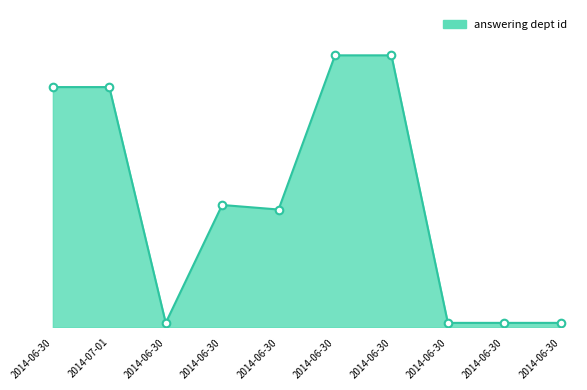

What is the change in value from 2014-07-01 to 2014-06-30?

-26